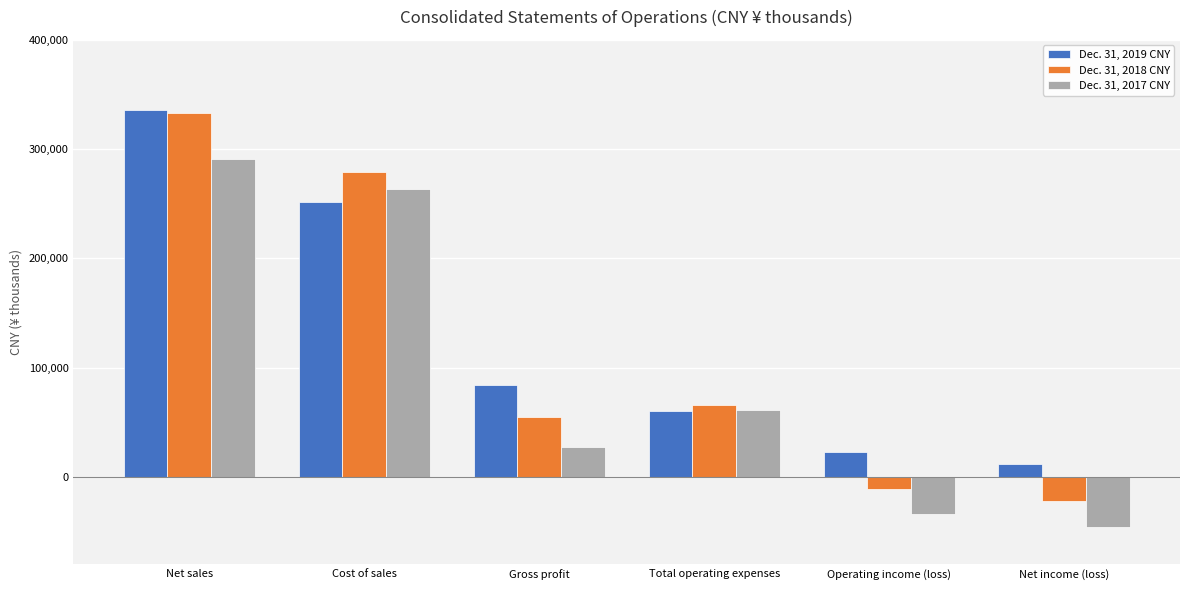

Is it true that Dec. 31, 2018 CNY equals 65956 at Total operating expenses?

True